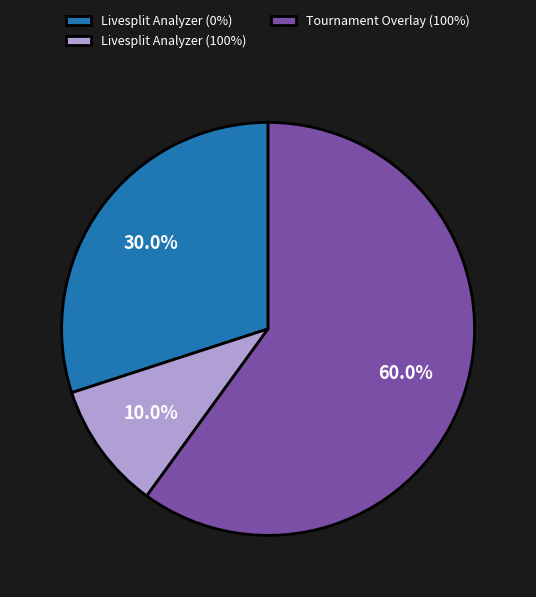

What is the largest slice in the pie chart?

Tournament Overlay (100%)